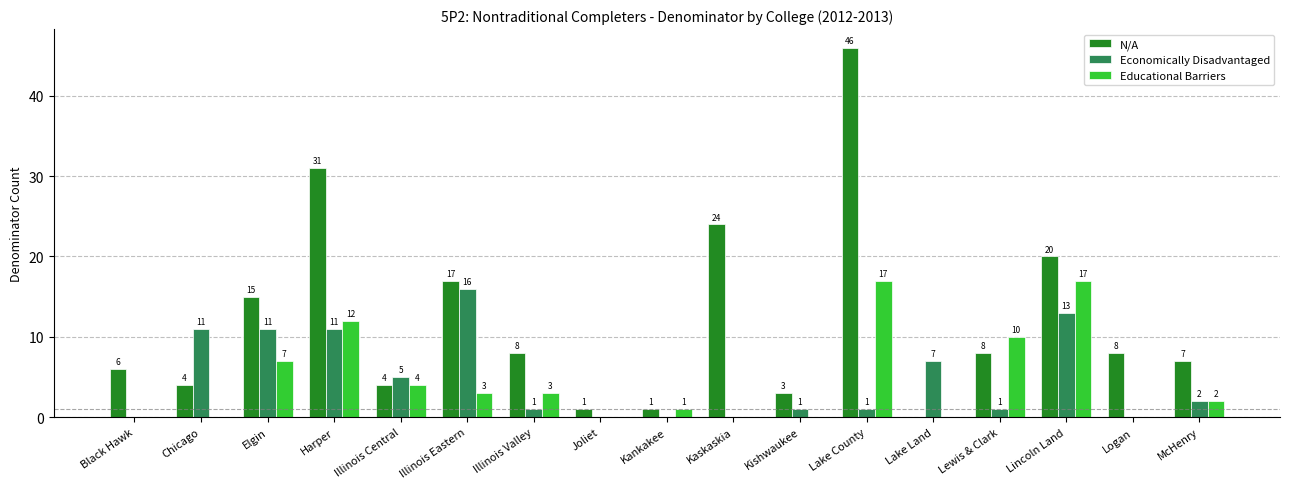

The value of Educational Barriers at Lewis & Clark is 10. True or false?

True